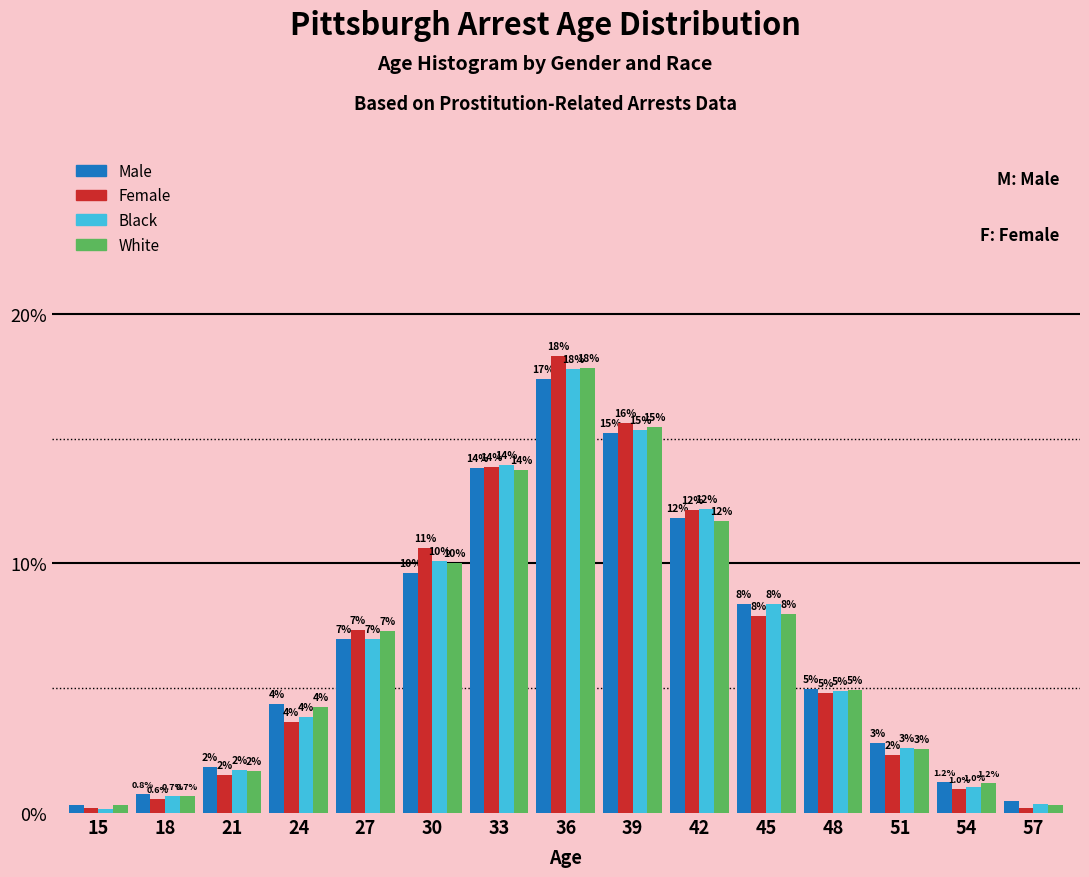

At which label is Male closest to 8?

45